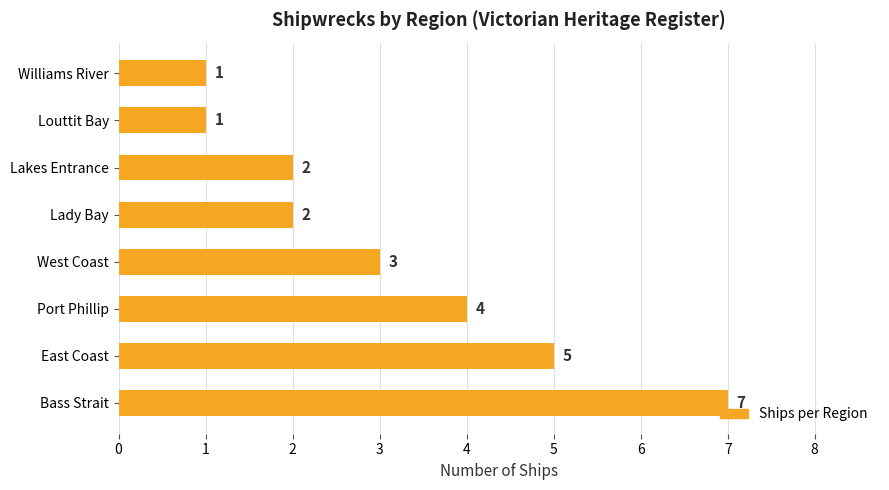

What is the greatest value displayed?

7